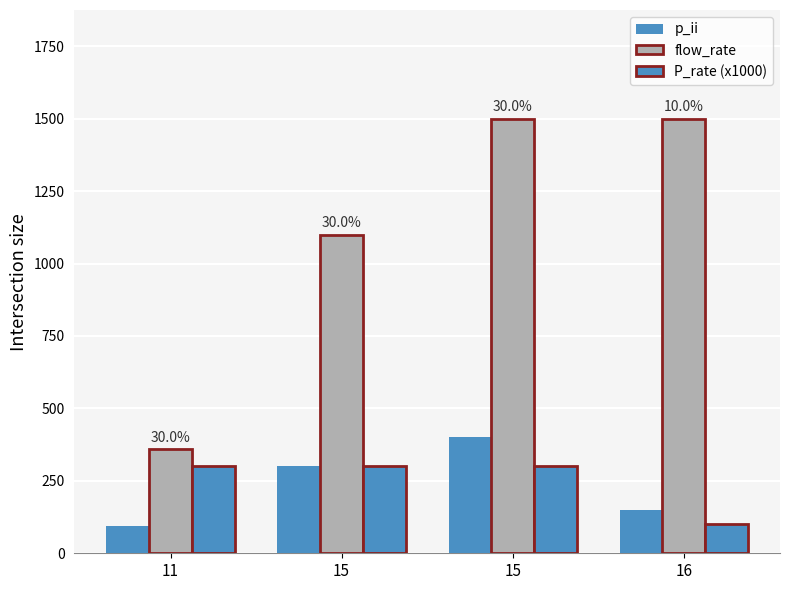

Are the bars grouped side by side (vs. stacked)?

Yes